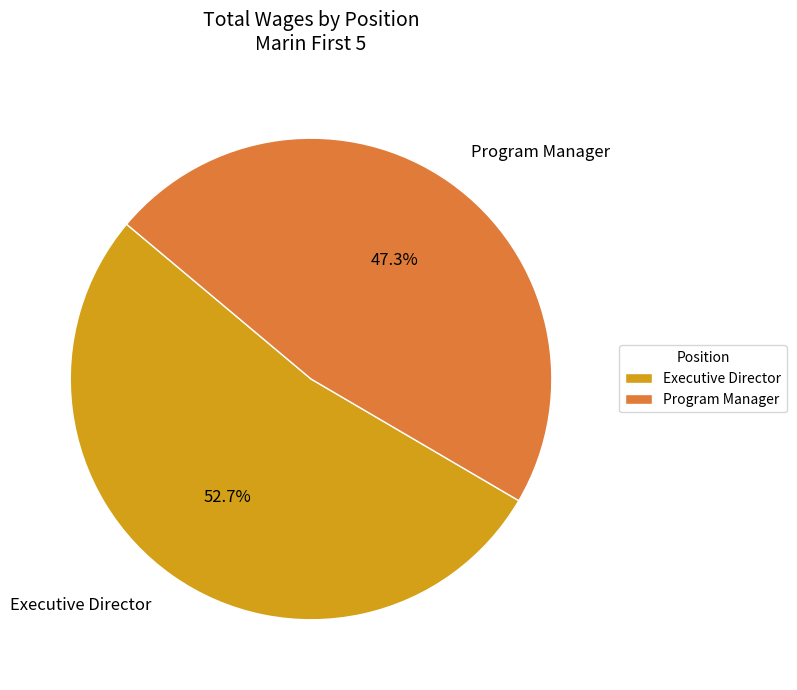

Rank the categories by value from highest to lowest.

Executive Director, Program Manager